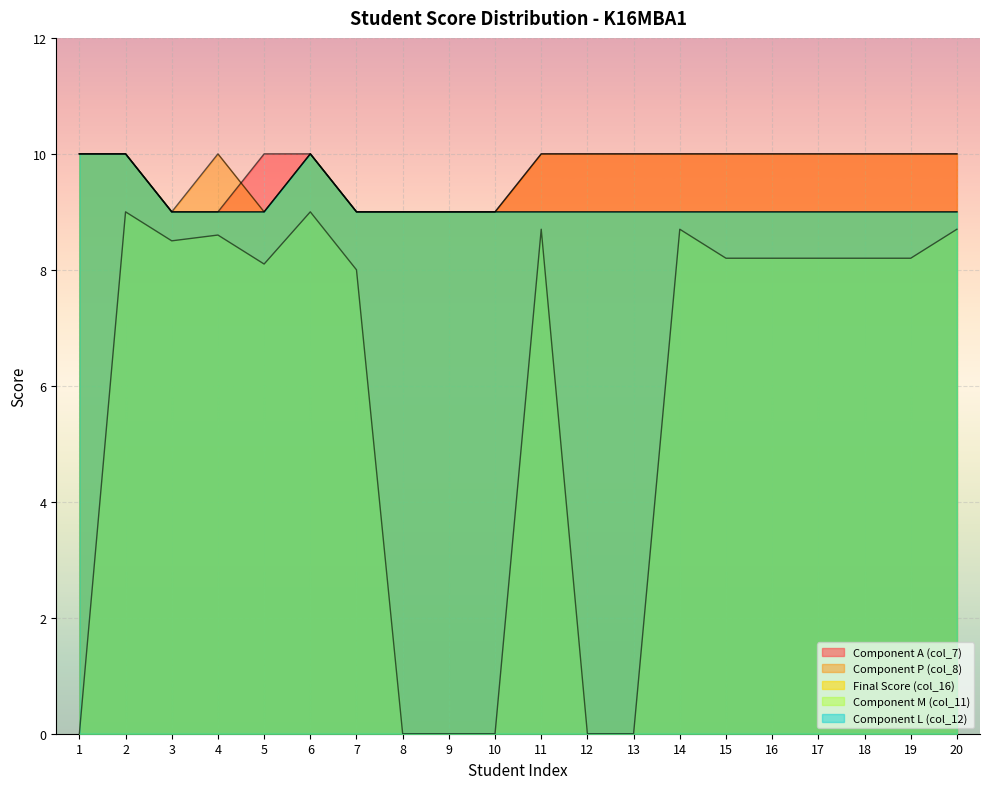

Is the value of Component P (col_8) at 14 greater than the value of Component L (col_12) at 4?

Yes